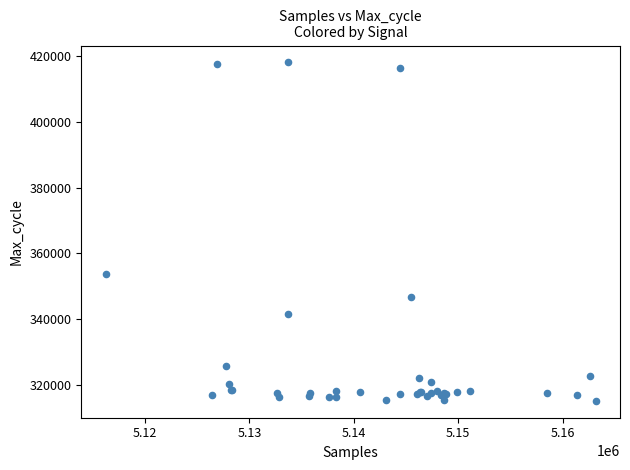

What Y value in the scatter plot is closest to 366581?

353832